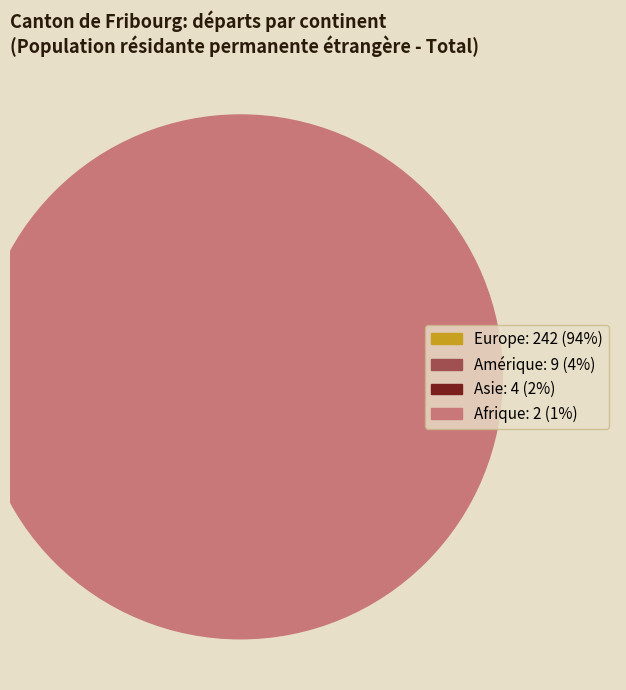

To the nearest percent, what portion does Asie represent?

2%